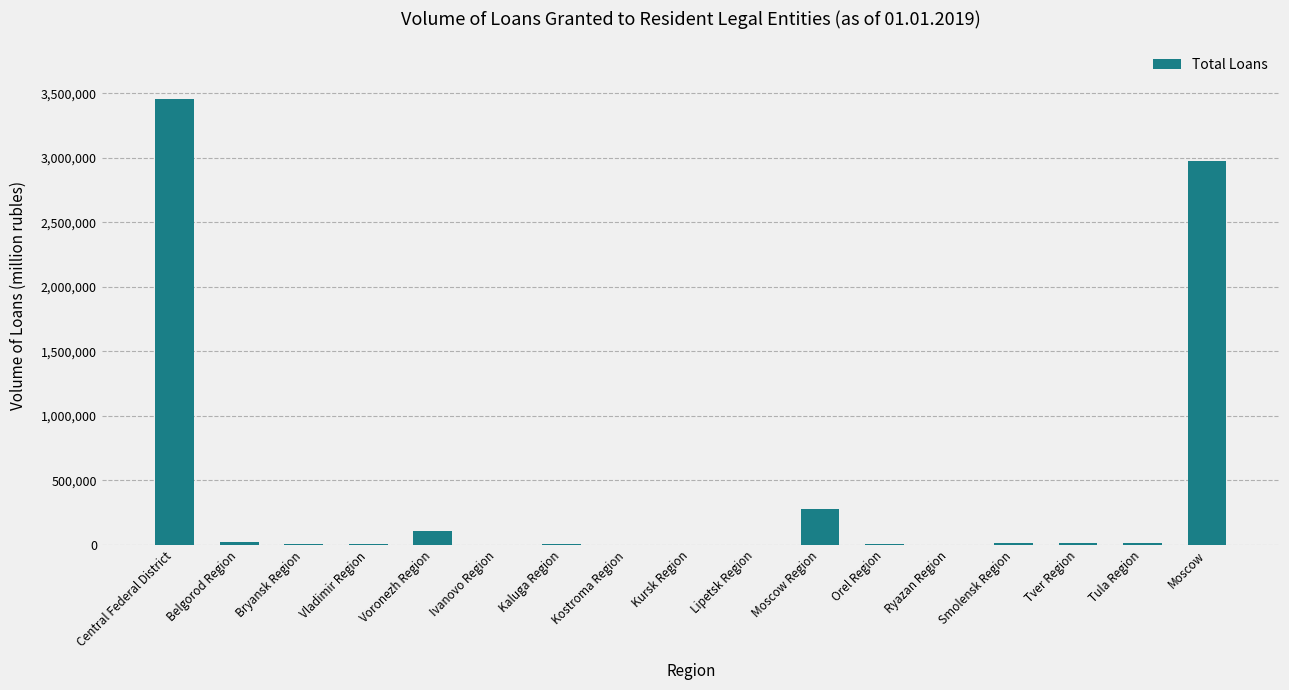

Which has a higher value, Ivanovo Region or Moscow Region?

Moscow Region